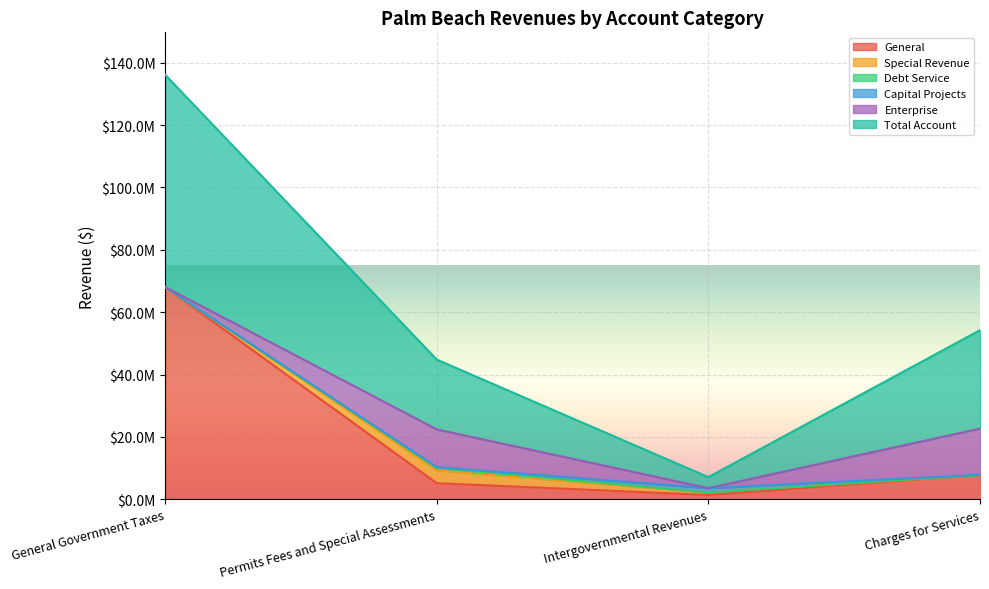

What is the sum of the Special Revenue values at Charges for Services and Intergovernmental Revenues?

827237